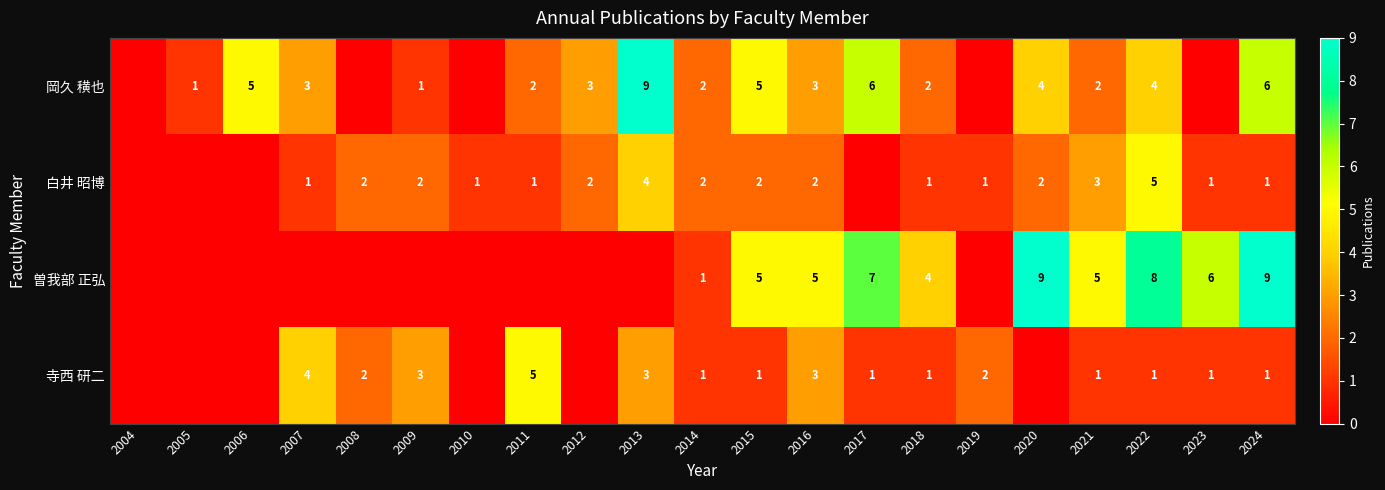

What is the difference between the 寺西 研二 values at 2007 and 2023?

3